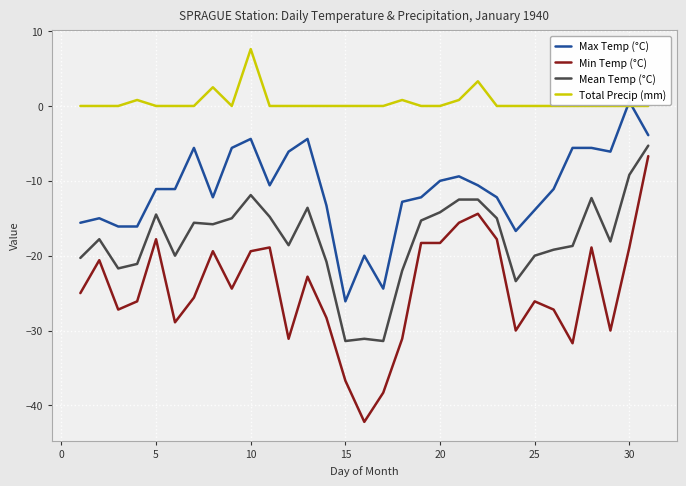

Which series has the largest range (max minus min)?

Min Temp (°C)